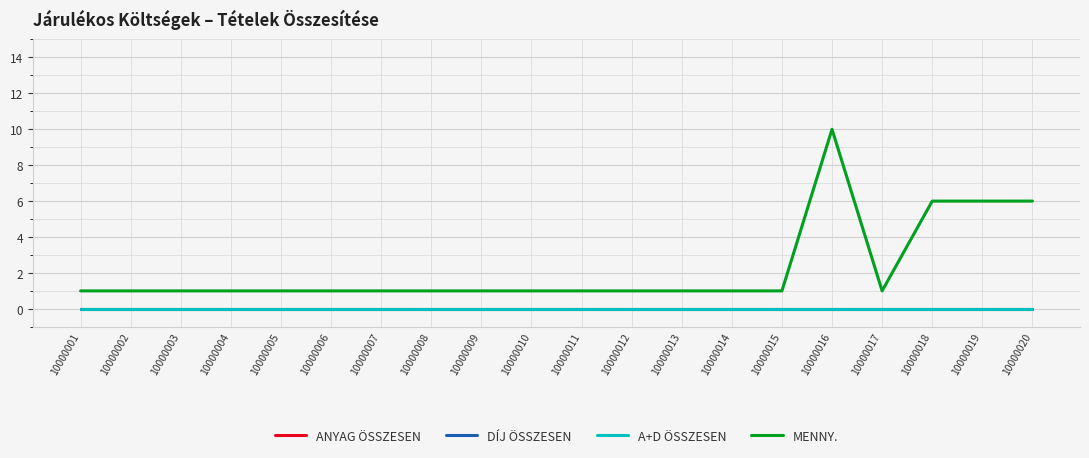

What are all the series names shown in the legend?

ANYAG ÖSSZESEN, DÍJ ÖSSZESEN, A+D ÖSSZESEN, MENNY.